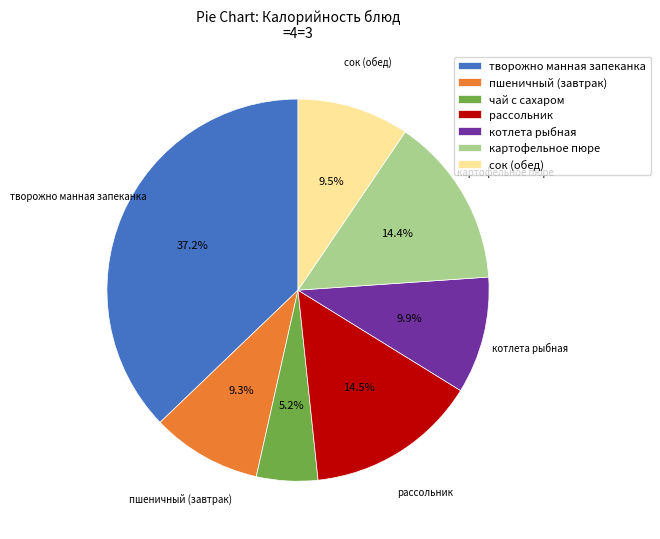

To the nearest percent, what is the combined percentage of творожно манная запеканка and пшеничный (завтрак)?

46%